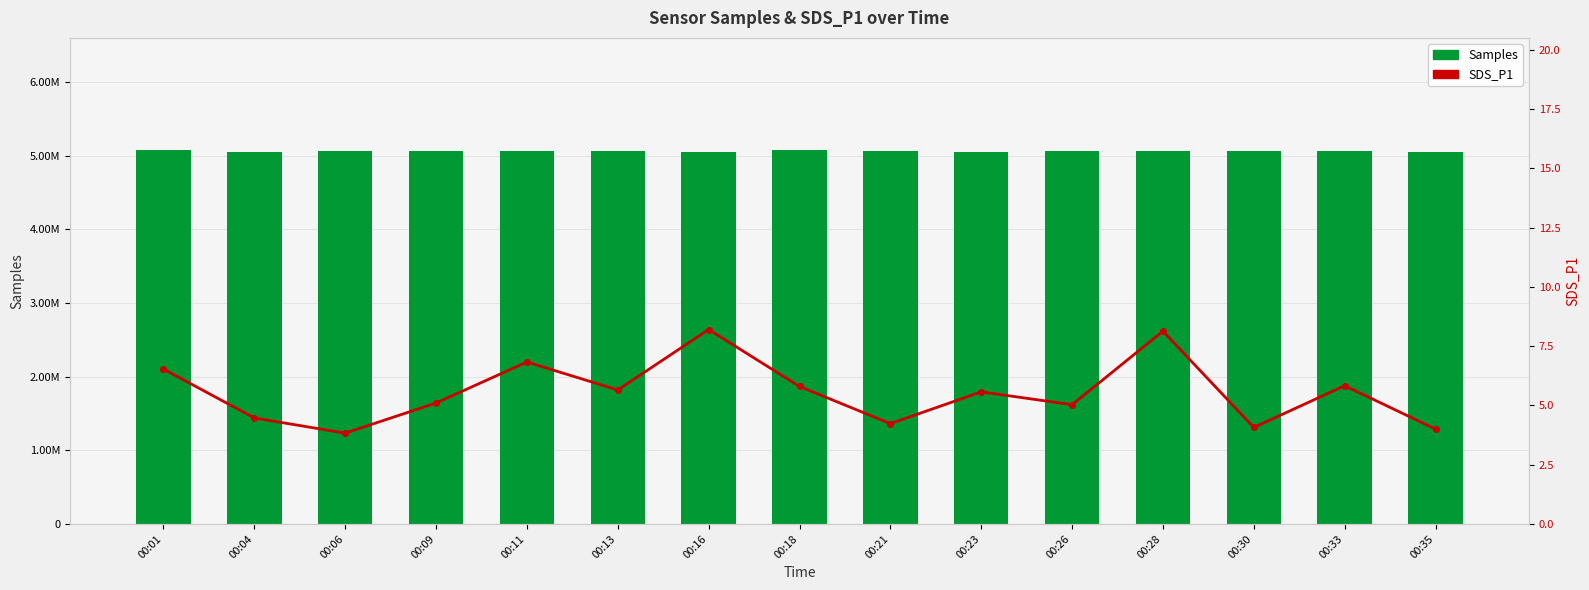

Reading left to right, transcribe all the data shown in this chart.

Samples: 5079118.0	5046423.0	5063385.0	5062858.0	5060711.0	5061894.0	5050109.0	5073873.0	5071777.0	5051876.0	5063073.0	5063854.0	5062021.0	5062263.0	5059096.0
SDS_P1: 6.5	4.5	3.8	5.1	6.8	5.7	8.2	5.8	4.2	5.6	5.0	8.1	4.1	5.8	4.0